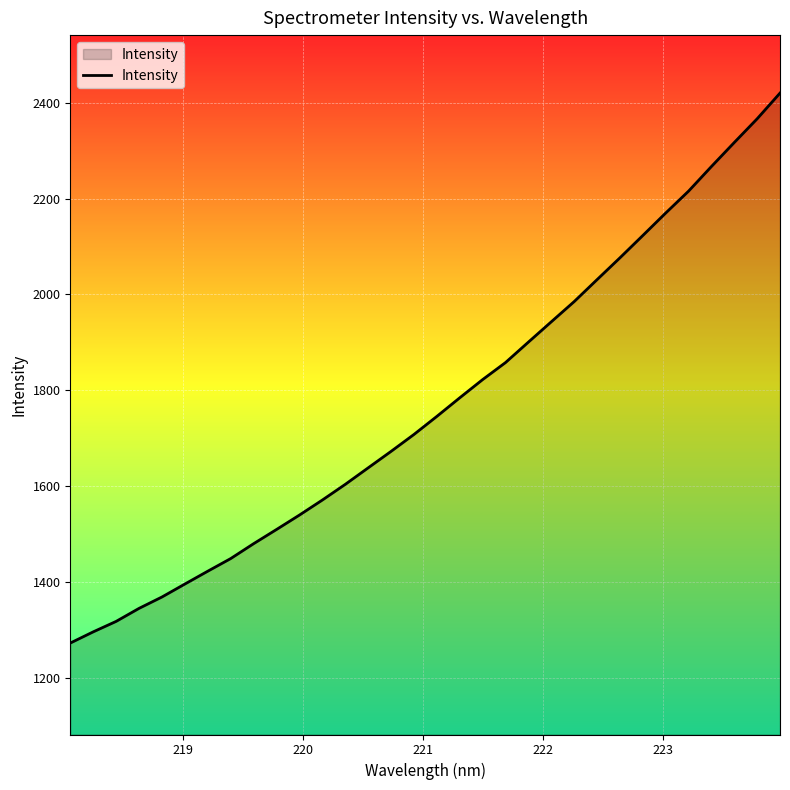

What is the greatest value displayed?

2420.2